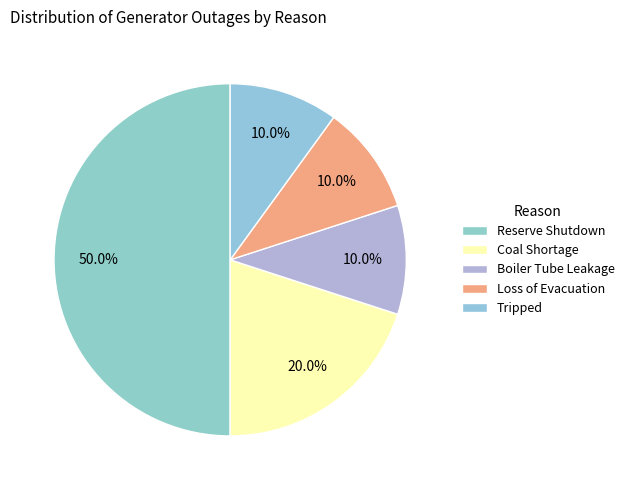

Count the number of slices in the pie.

5